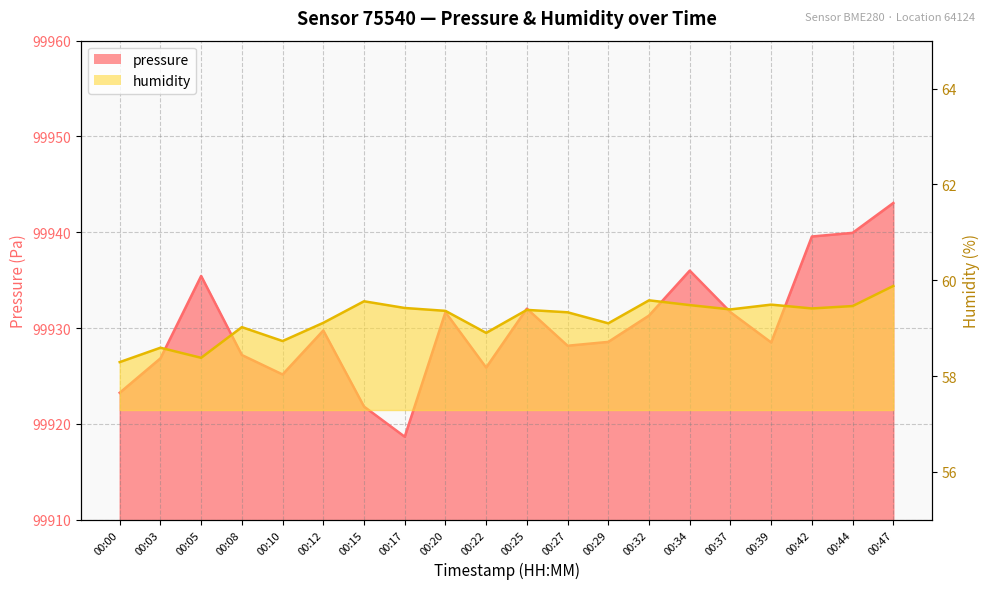

At which label does humidity reach its minimum?

00:00